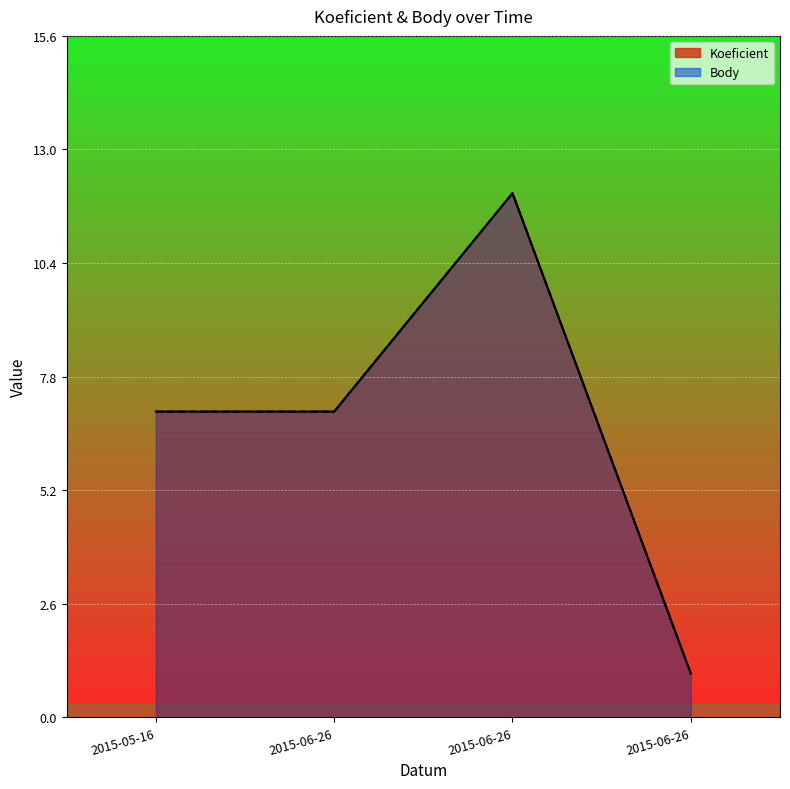

Rank the series by their maximum value, from lowest to highest.

Koeficient, Body